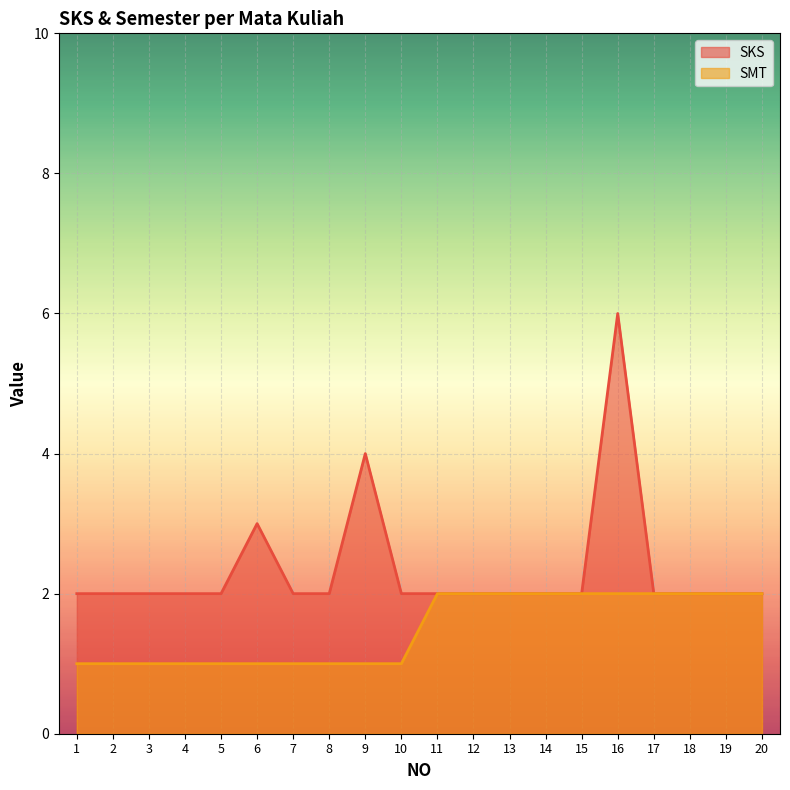

What are all the series names shown in the legend?

SKS, SMT